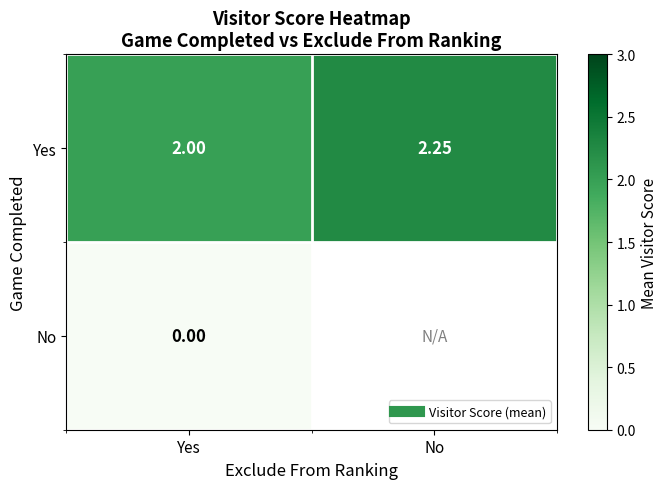

What is the greatest value displayed?

2.2